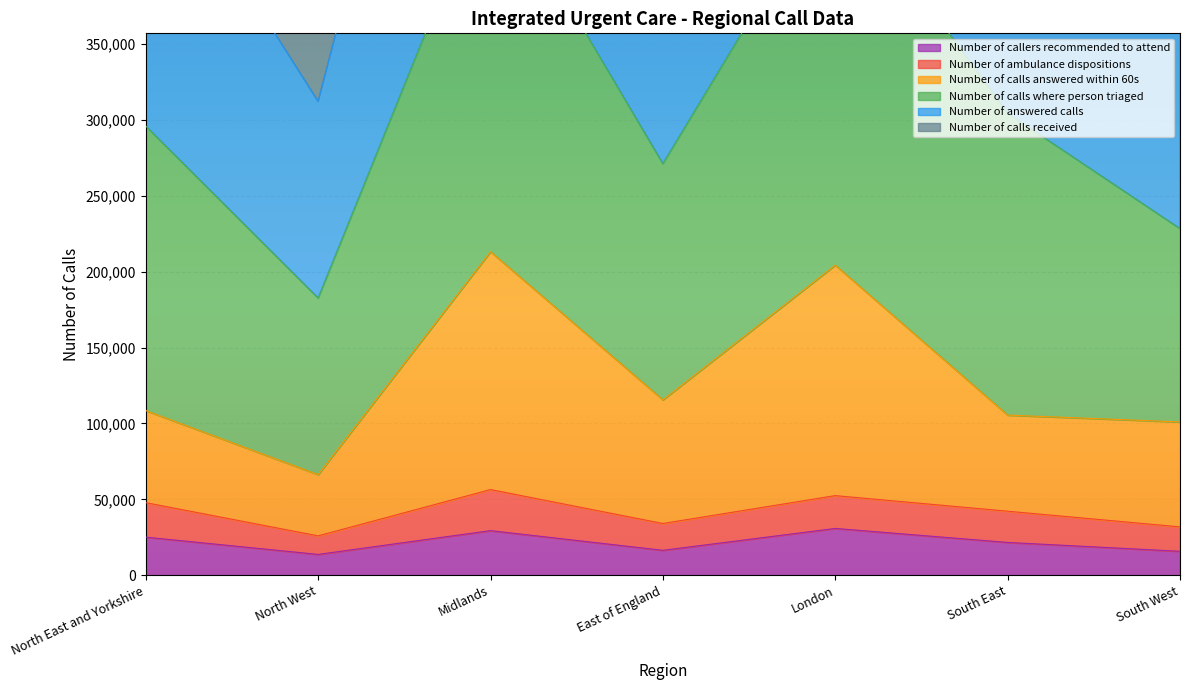

What position from the right is South West?

1